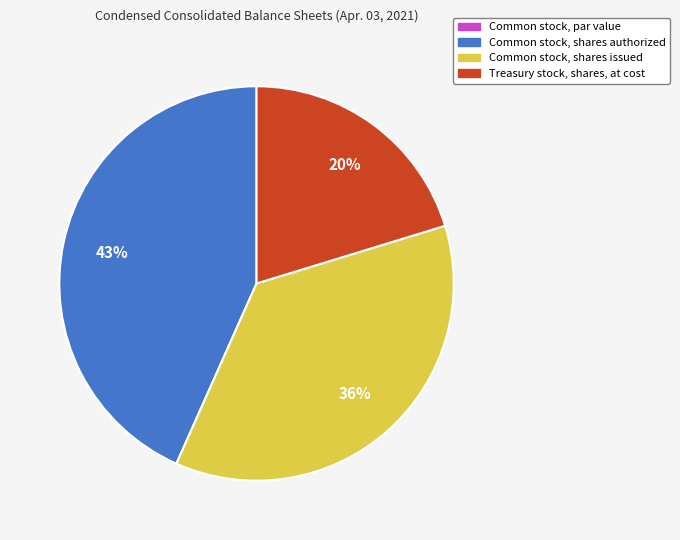

Combined, do Treasury stock, shares, at cost and Common stock, shares issued account for over 50%?

Yes